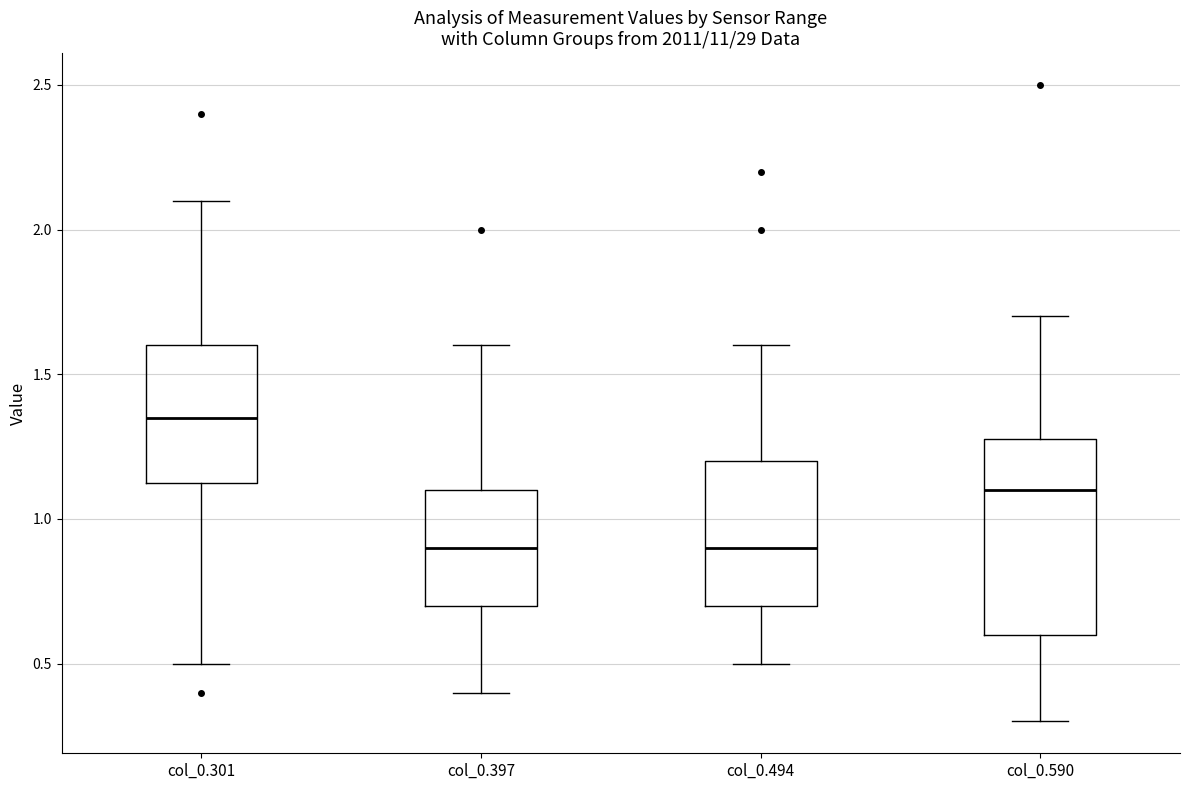

Where is the upper edge of the box for col_0.590 on the y-axis? The values are not printed on the chart, so give them approximately, as read against the axis.

1.30